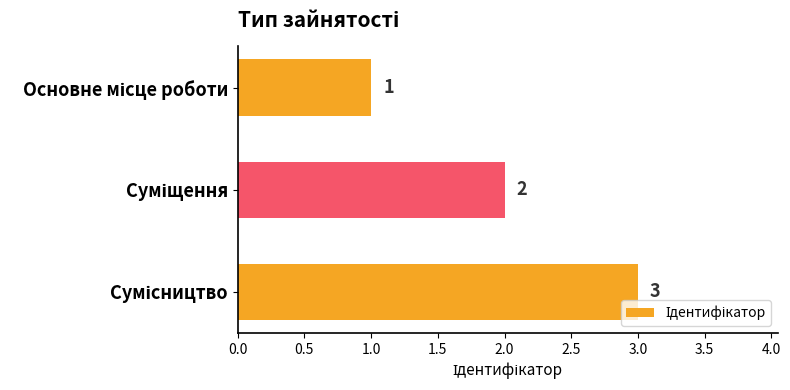

How many data points are less than 2?

1